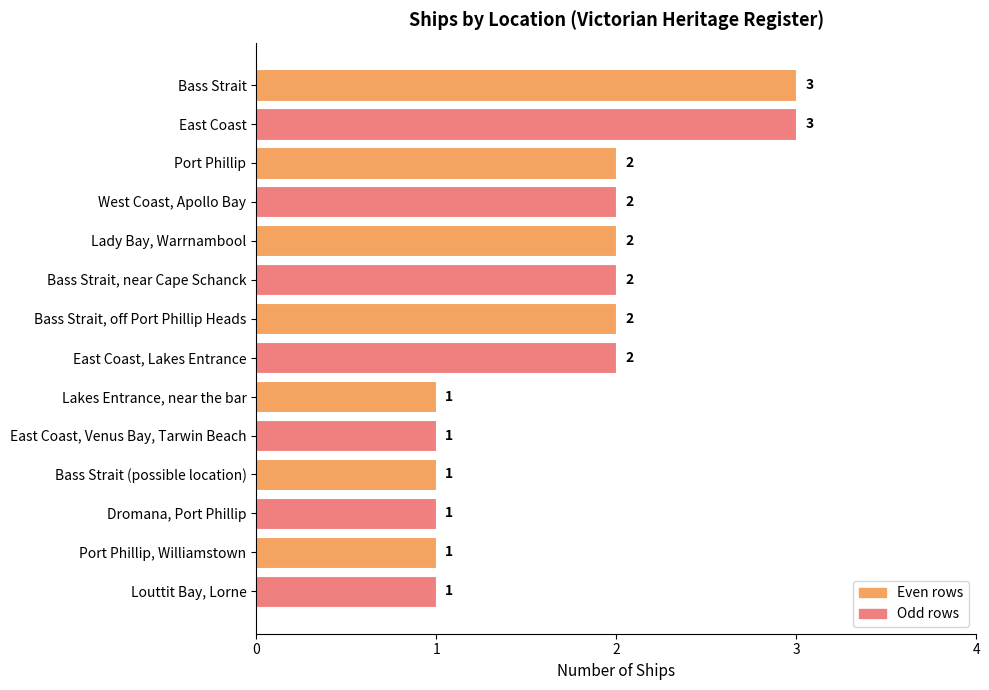

What is the ratio of the value at Bass Strait to the value at West Coast, Apollo Bay?

1.5